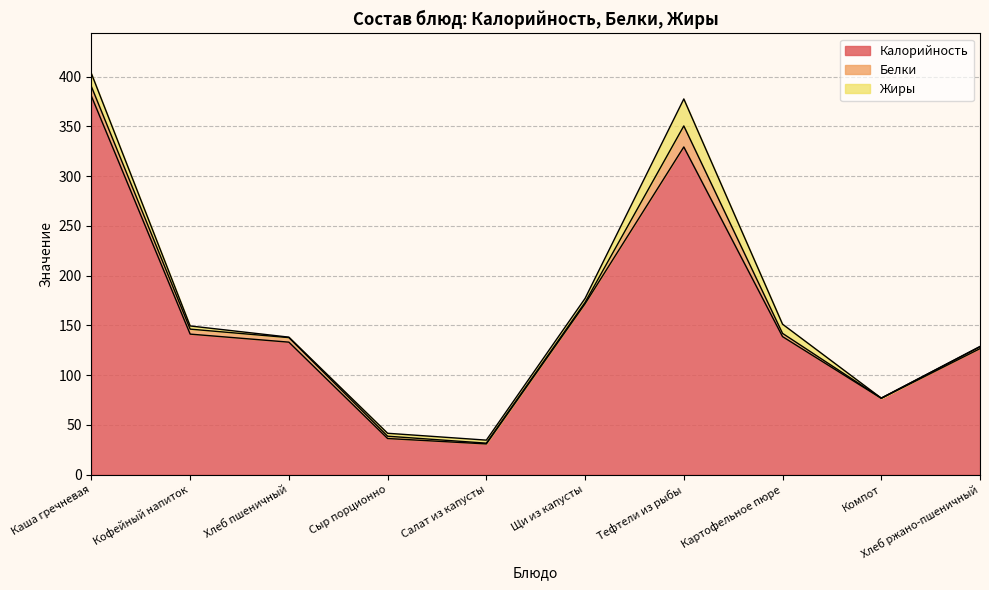

How many times do Белки and Жиры cross each other?

3